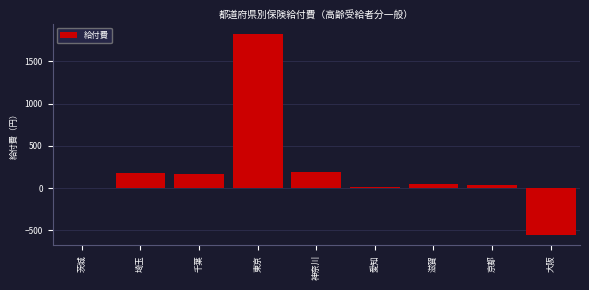

What is the maximum value shown in the chart?

1829.3